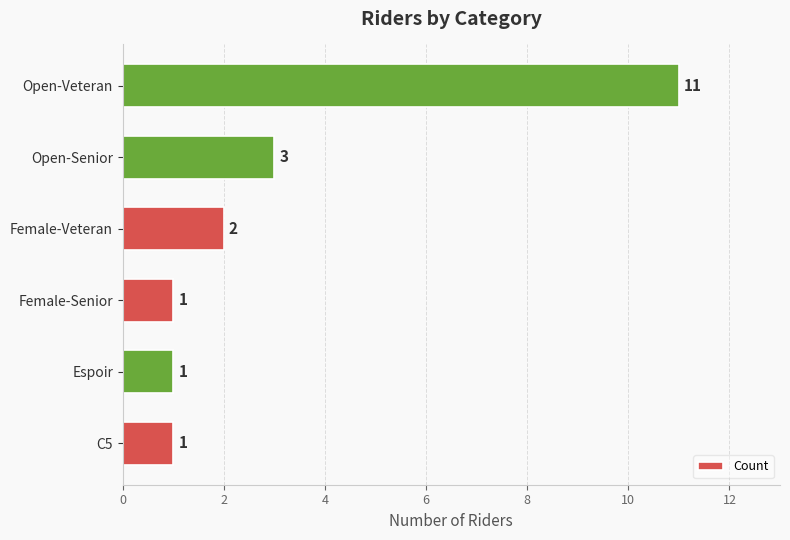

What is the greatest value displayed?

11